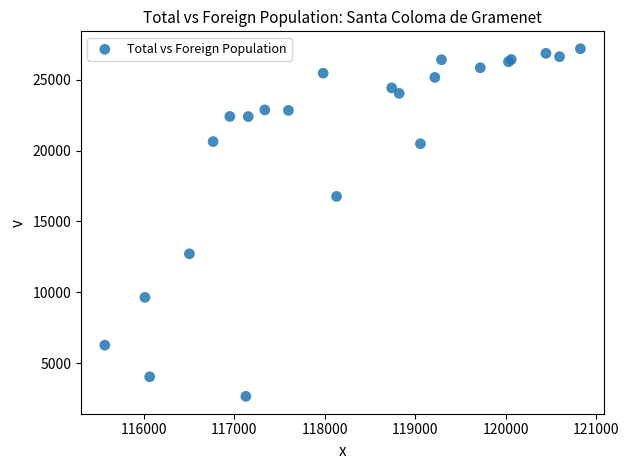

What Y value in the scatter plot is closest to 14927?

16769